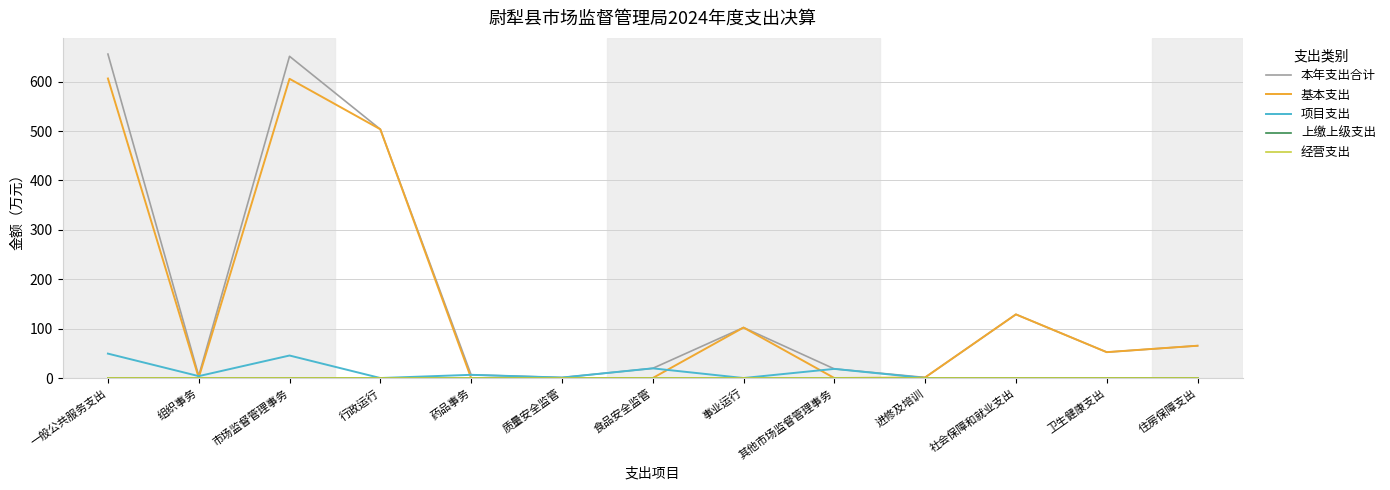

What is the total value across all series at 住房保障支出?

130.8